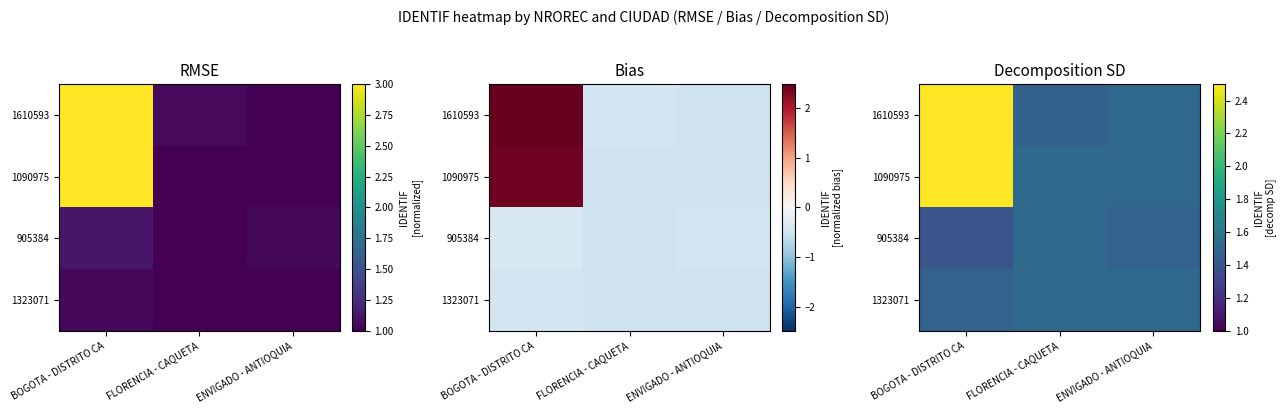

How many data points does each series have?

3